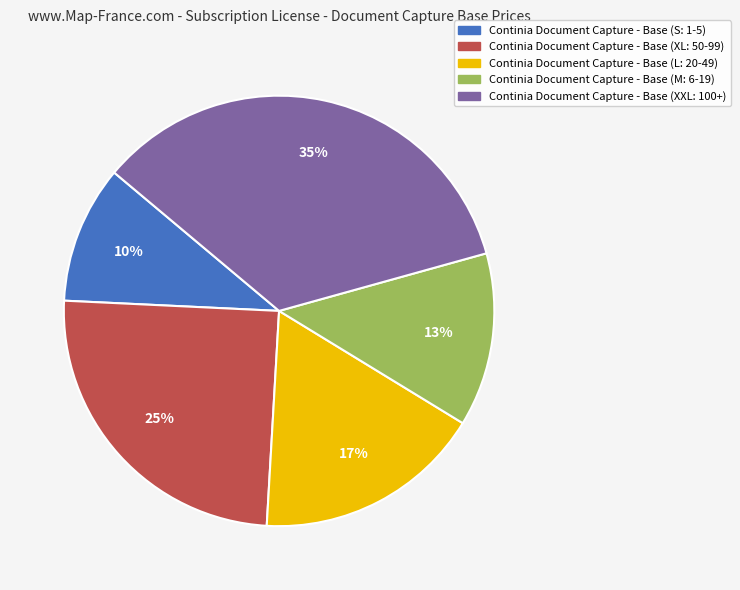

How many segments does this pie chart have?

5